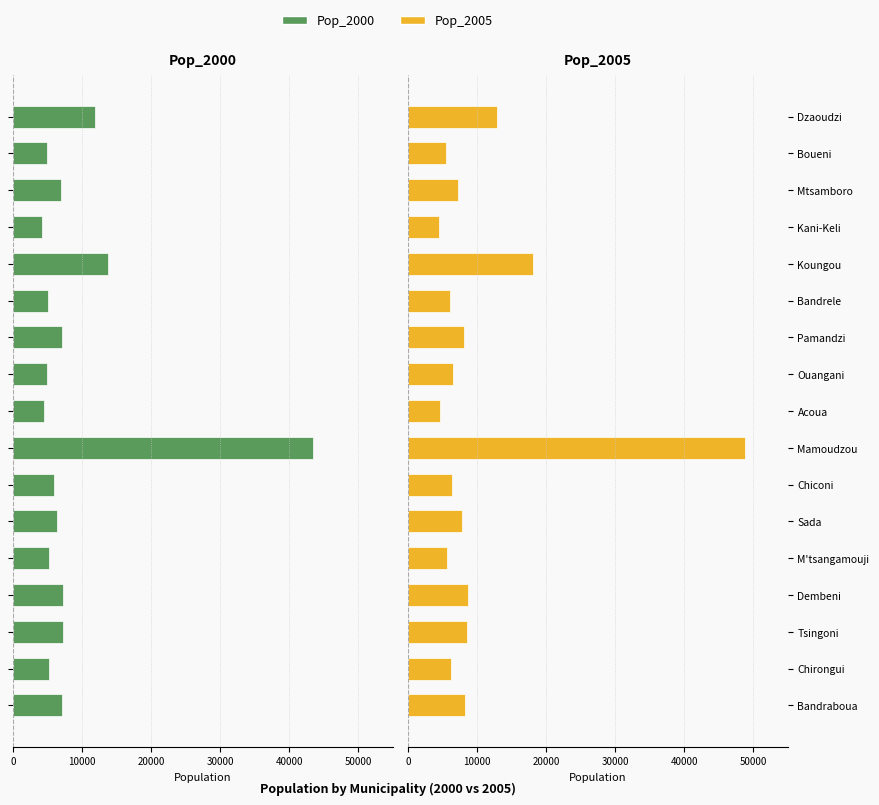

At how many categories does at least one series exceed -37909?

17